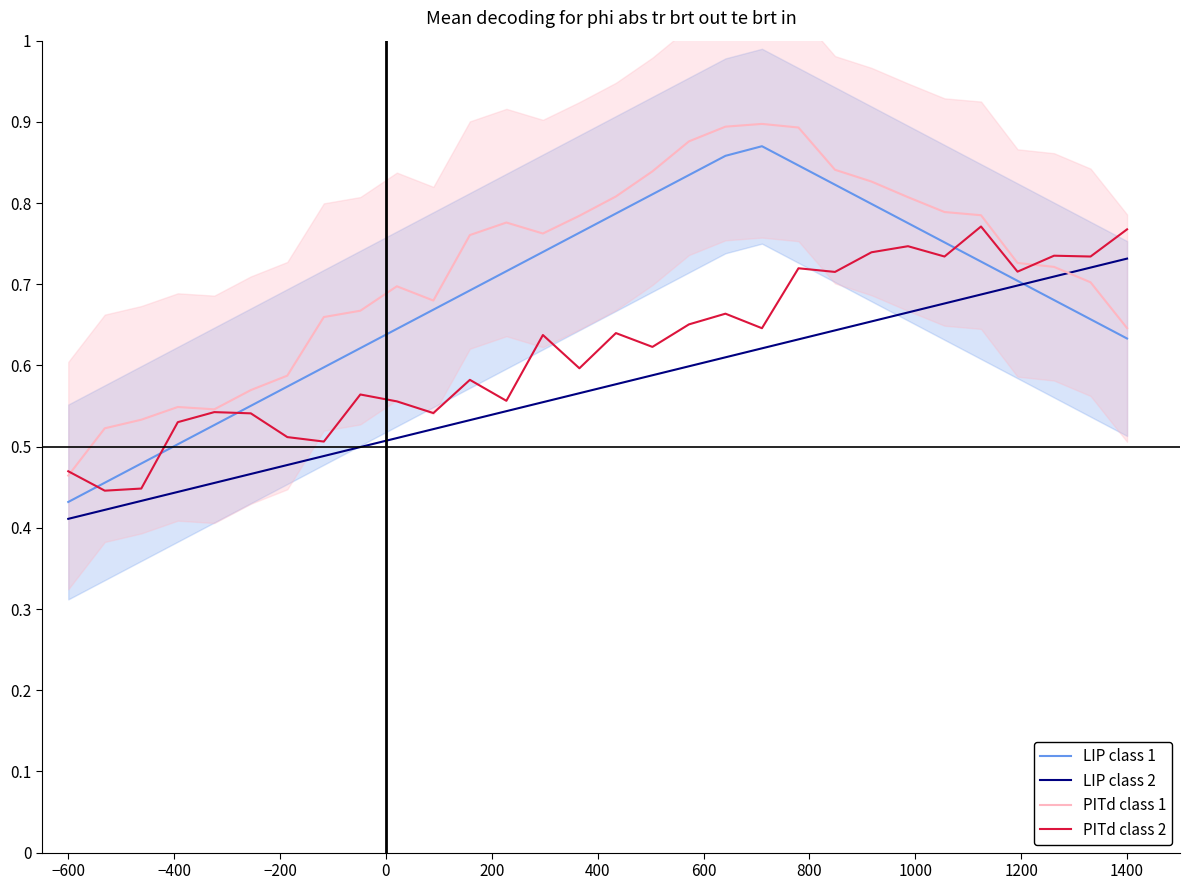

Rank the series at 1000 from highest to lowest value.

PITd class 1, LIP class 1, PITd class 2, LIP class 2